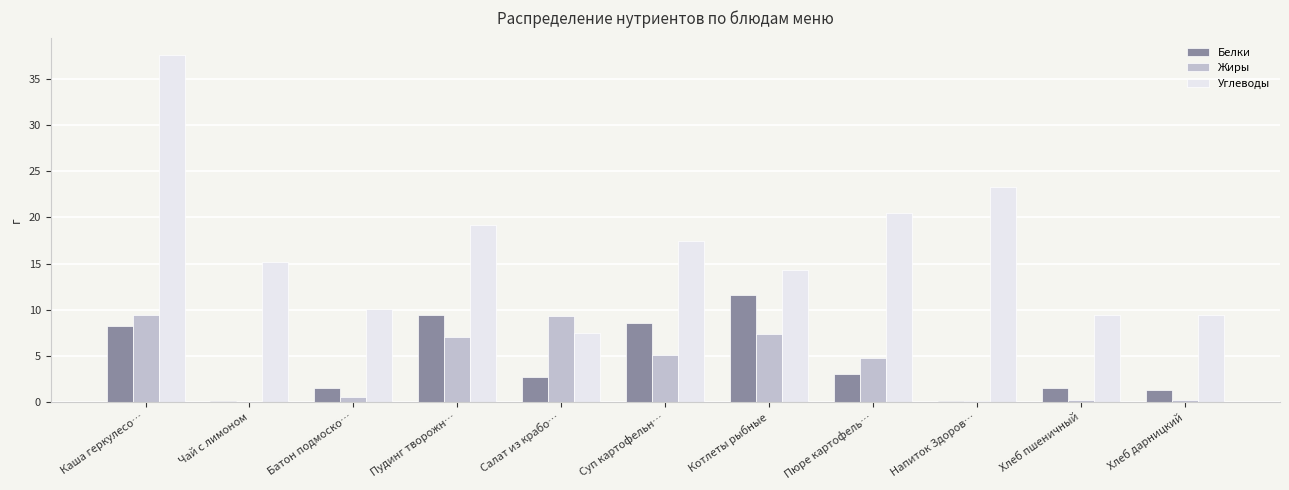

Are the bars horizontal?

No